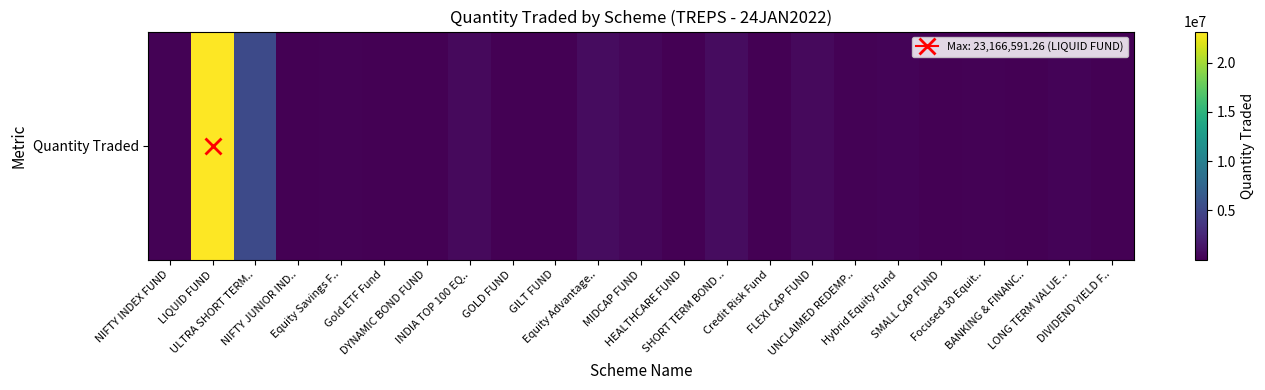

At which category does the chart reach its minimum across all series?

GOLD FUND